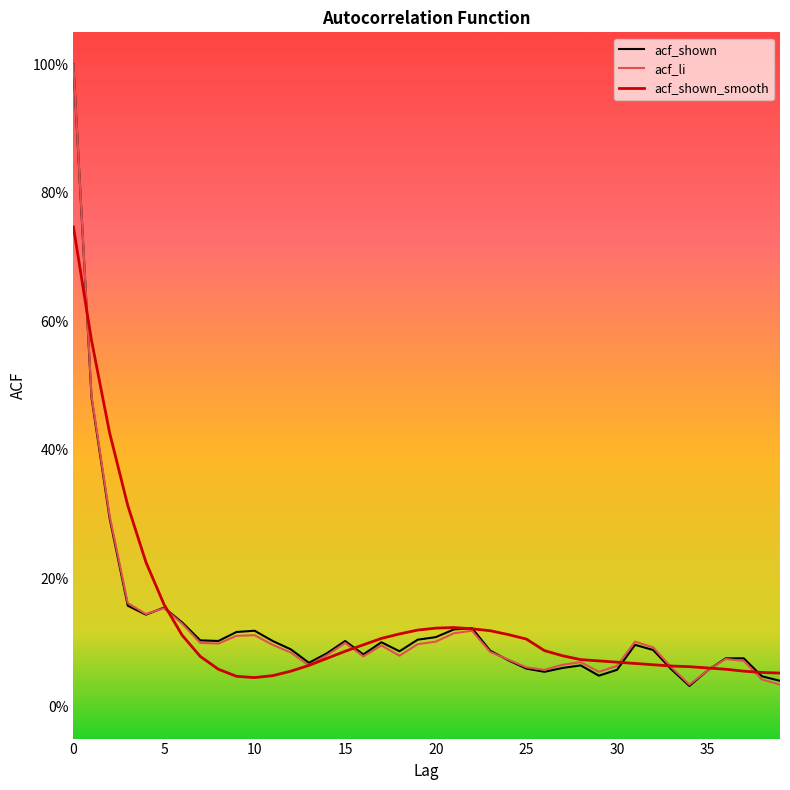

What is the difference between the second highest and second lowest values in the acf_li series?

0.4